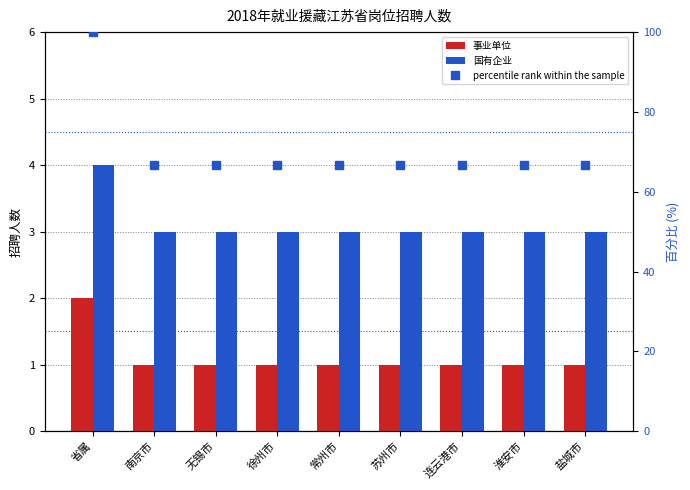

Between 南京市 and 淮安市, which is larger?

南京市